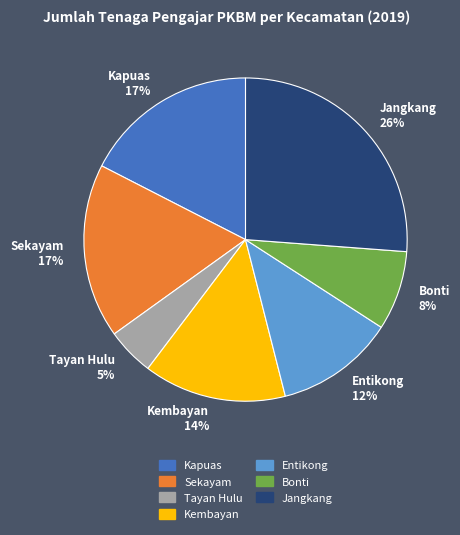

Do Bonti 8% and Sekayam 17% together represent more than half of the pie?

No